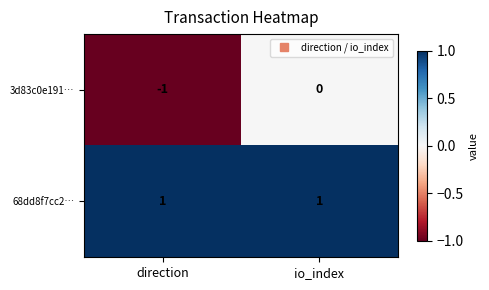

Which series has the largest total across all categories?

68dd8f7cc2…